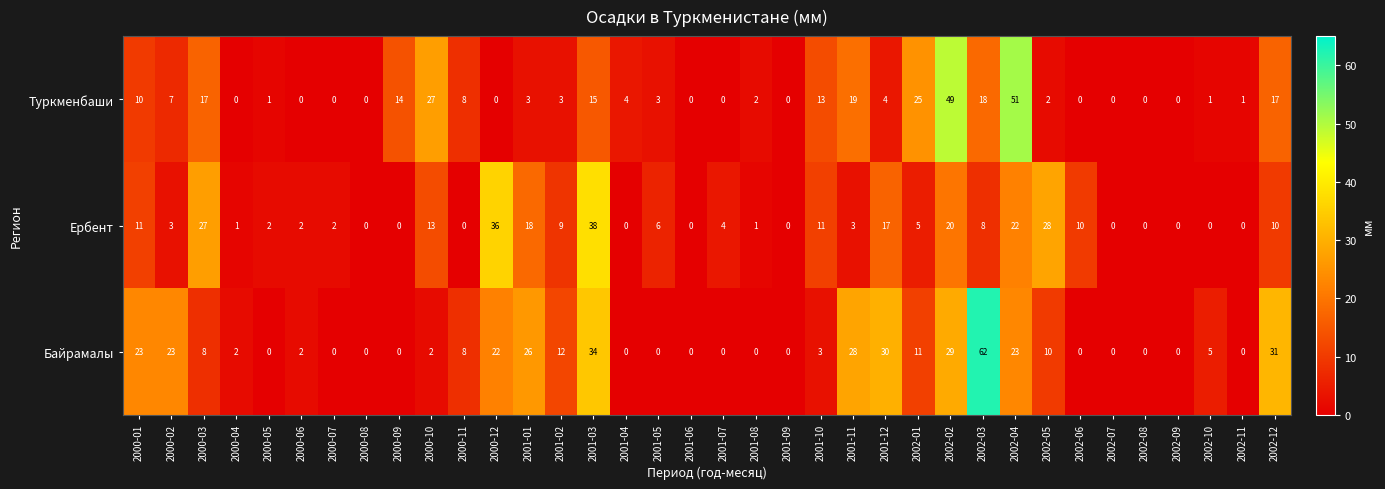

Count the number of data series in this chart.

3